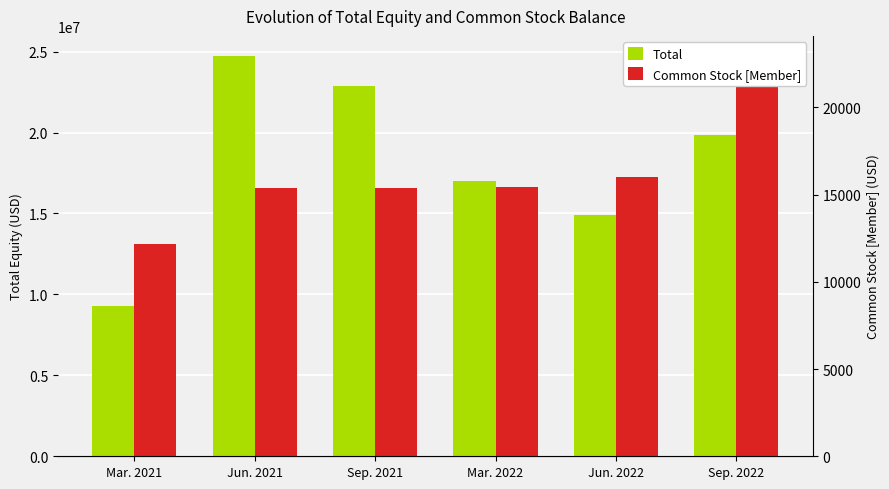

What is the maximum value for Common Stock [Member]?

24735712.0